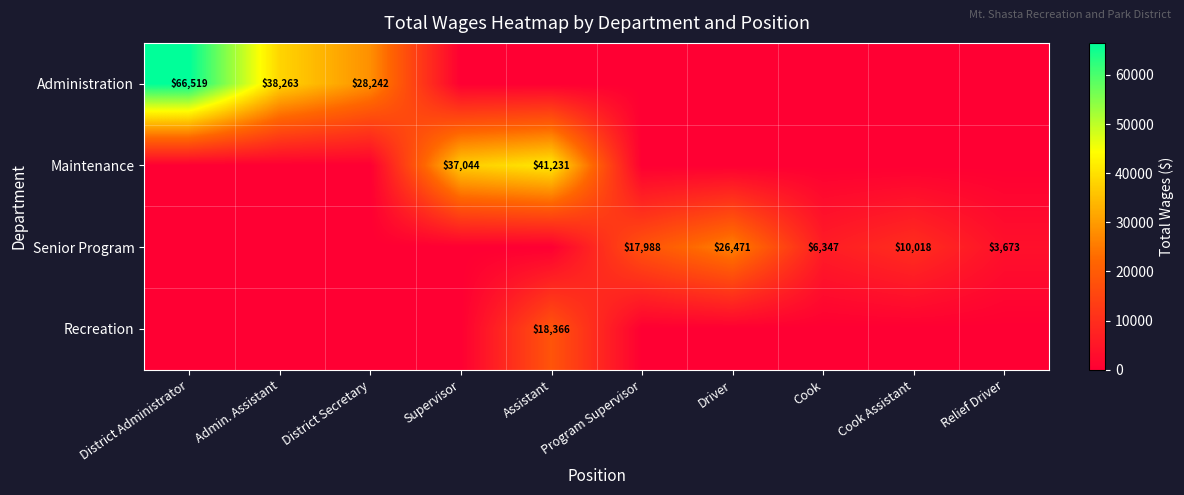

The value of Administration at District Secretary is 28242. True or false?

True